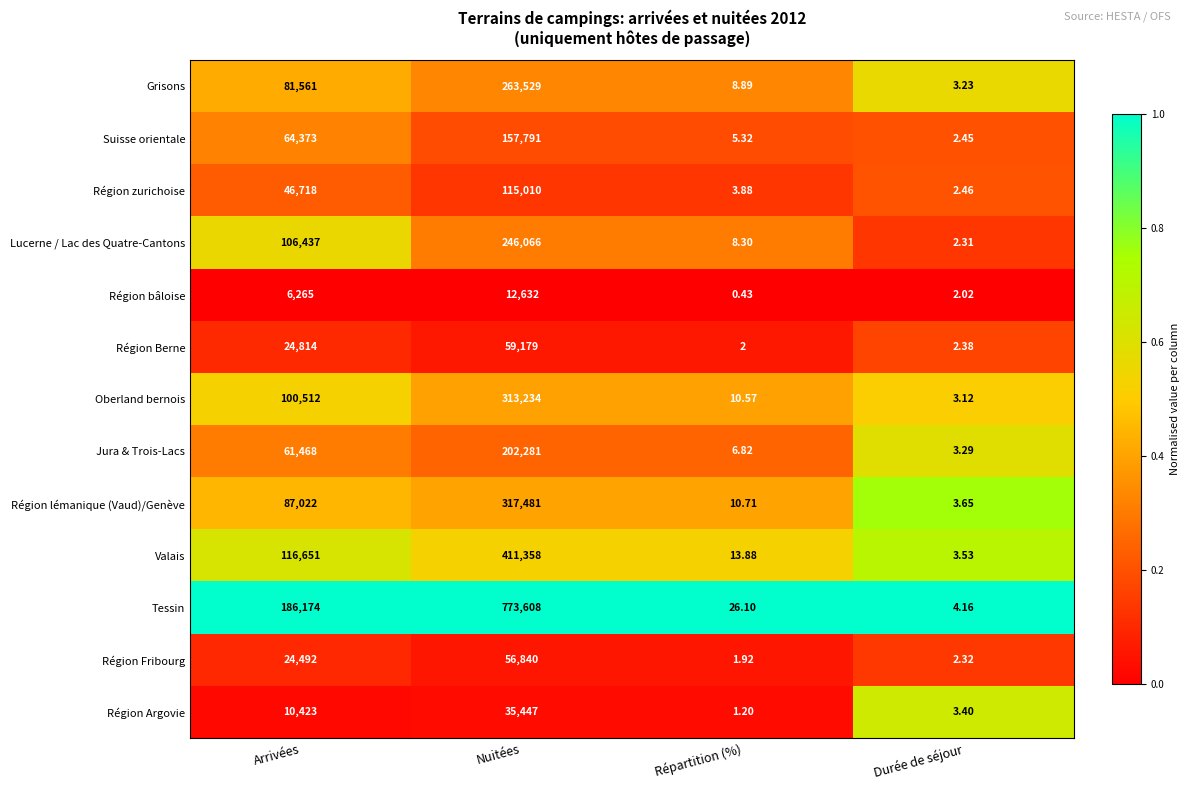

How many categories are shown in the chart?

4